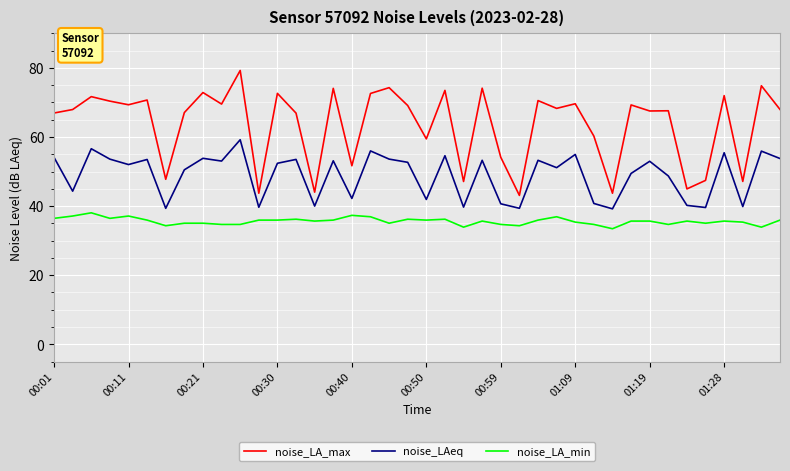

What is the lowest value of the noise_LA_min series?

33.4